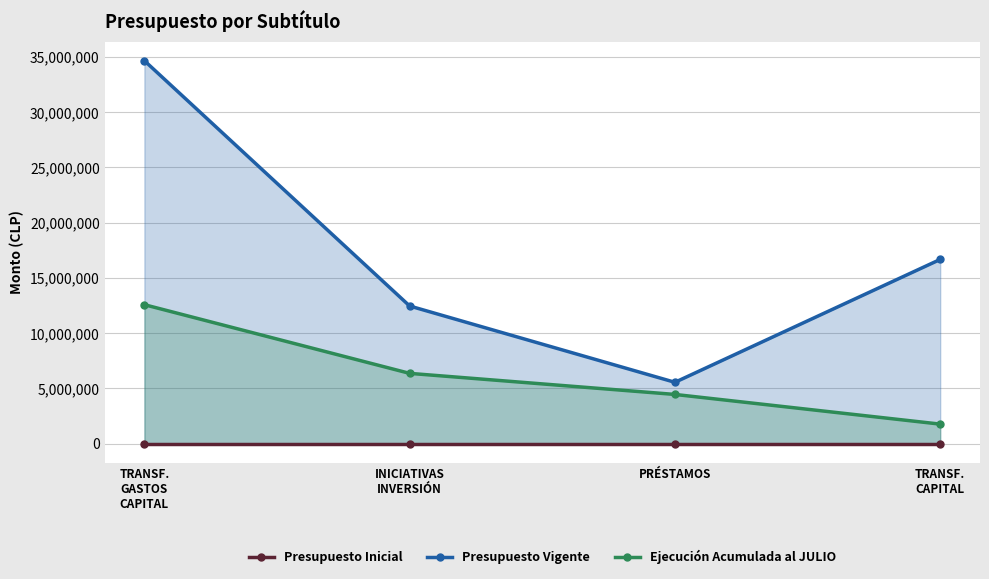

What is the greatest value displayed?

34651858